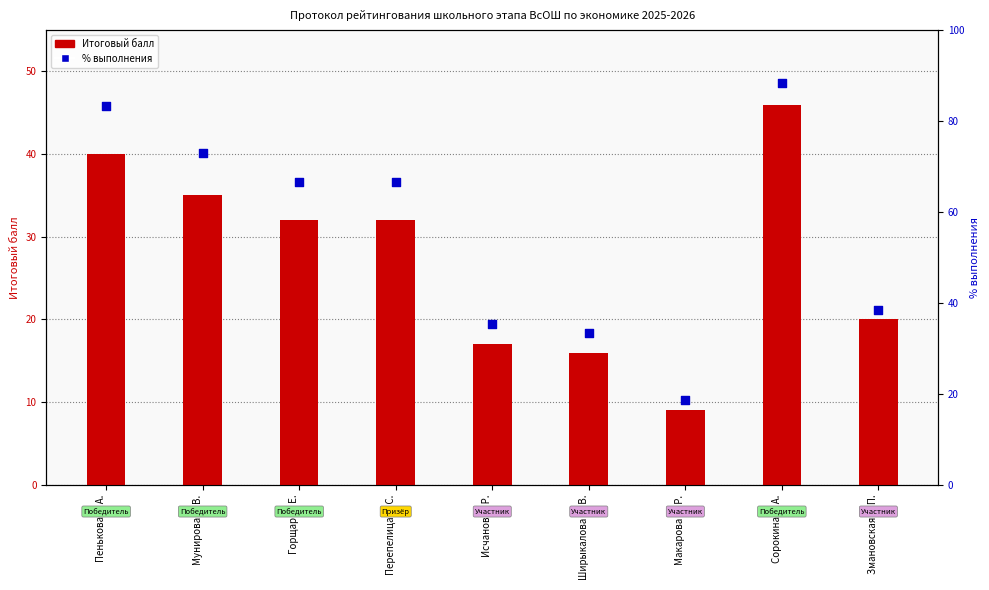

At which category is the sum across all series the highest?

Сорокина Е. А.